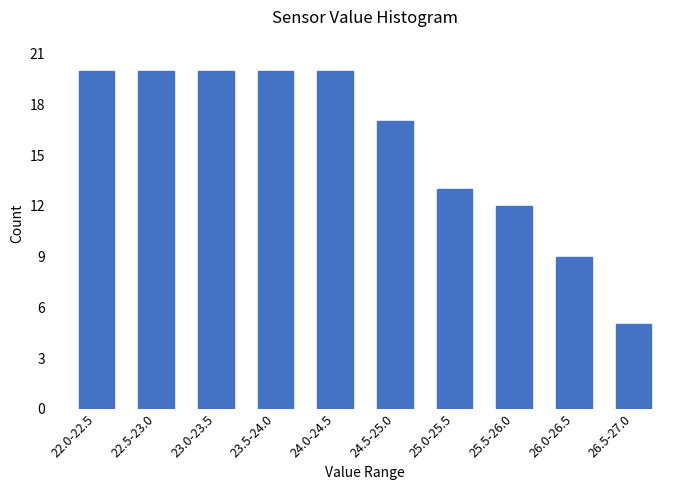

Reading left to right, transcribe all the data shown in this chart.

20	20	20	20	20	17	13	12	9	5